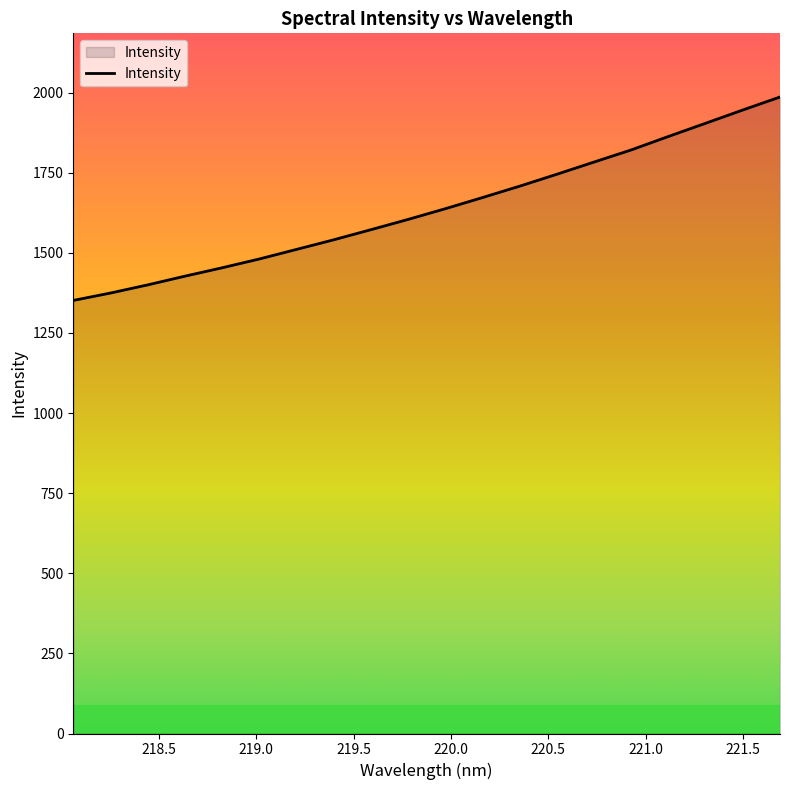

True or false: the data has more than 1 interior local peaks.

False